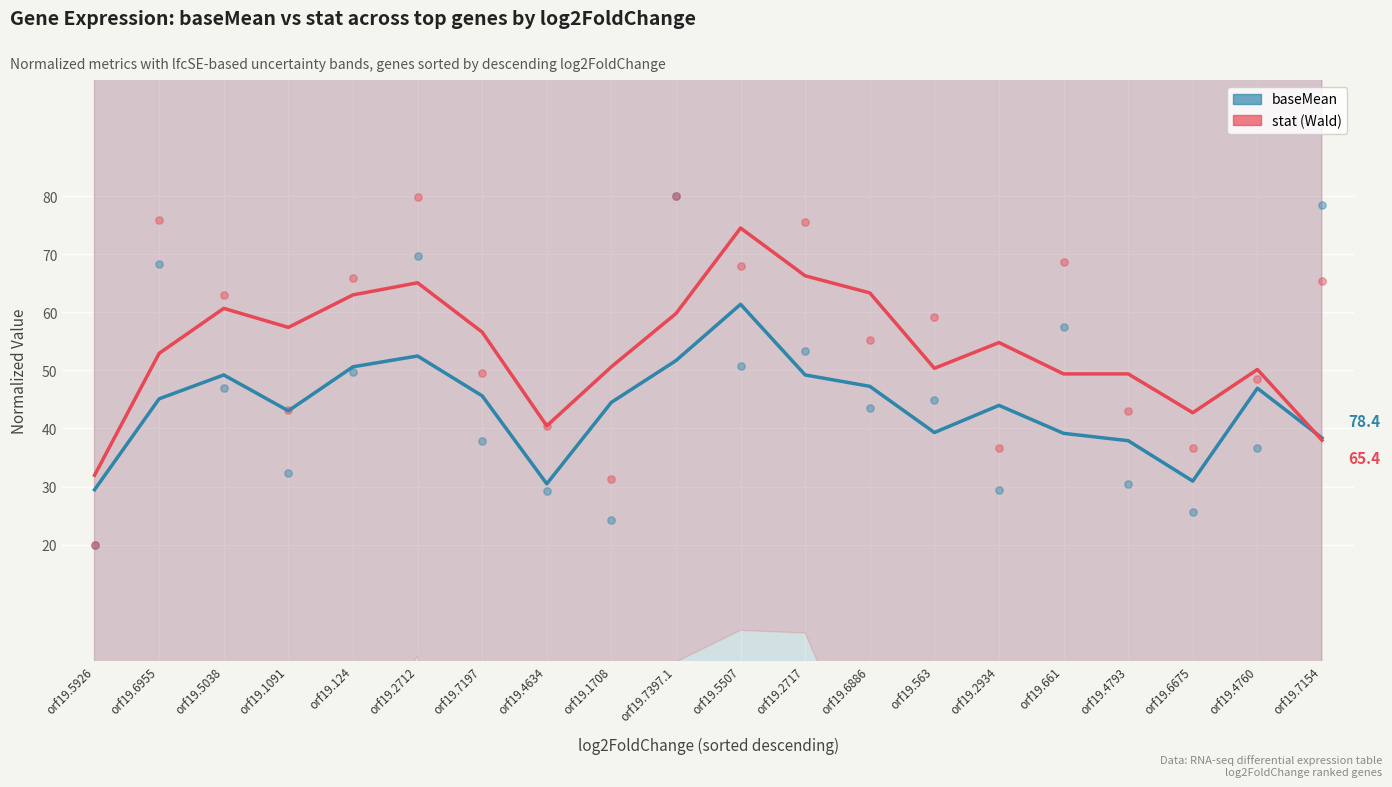

At how many categories does at least one series exceed 57?

12